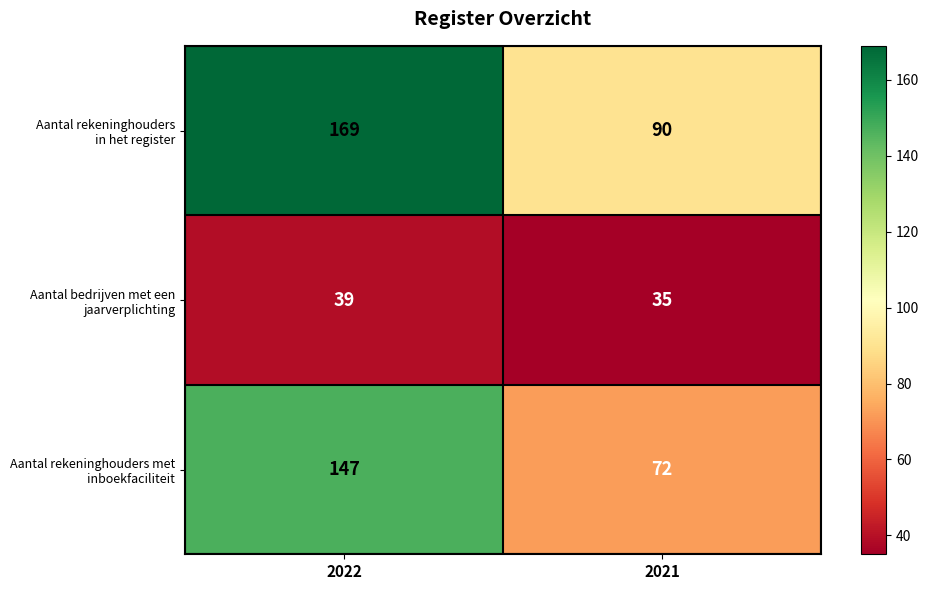

What is the total value across all series at 2021?

197